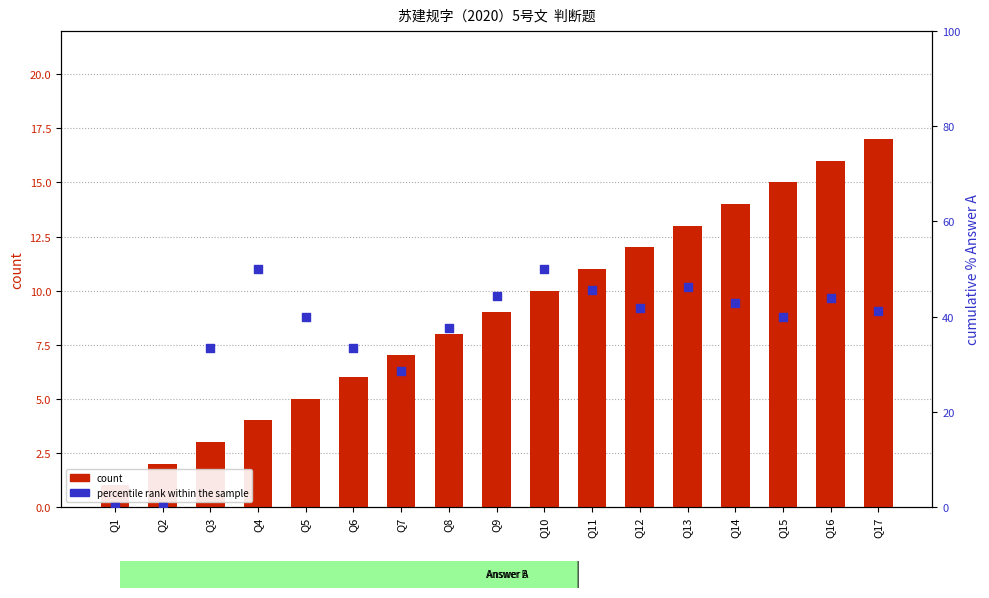

What is the total value across all series at Q3?

36.3